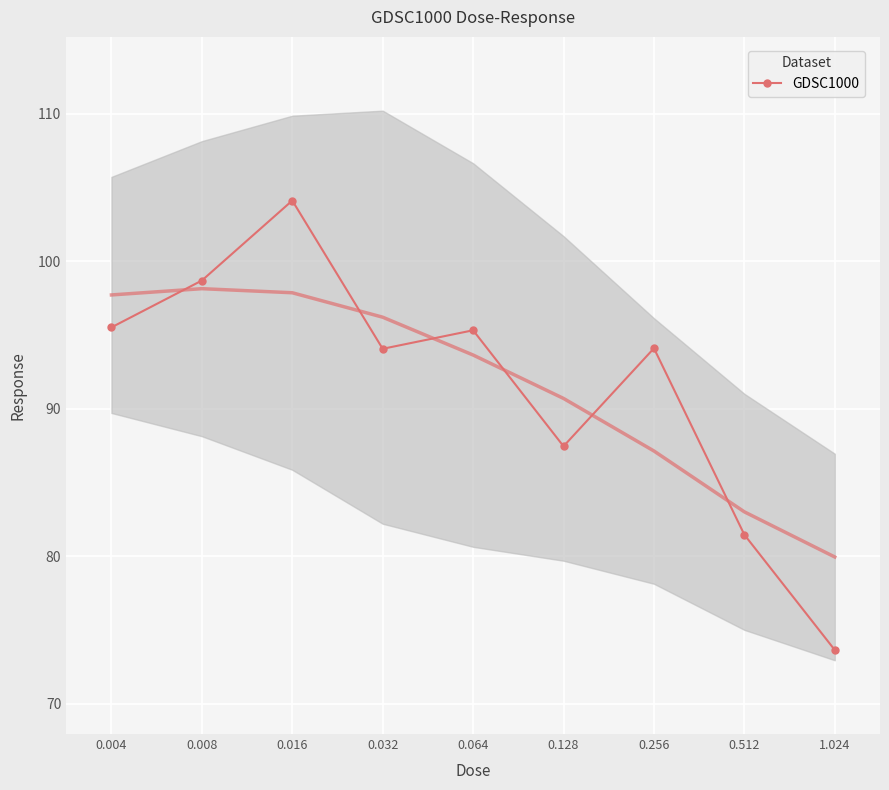

What is the sum of all values?

824.4